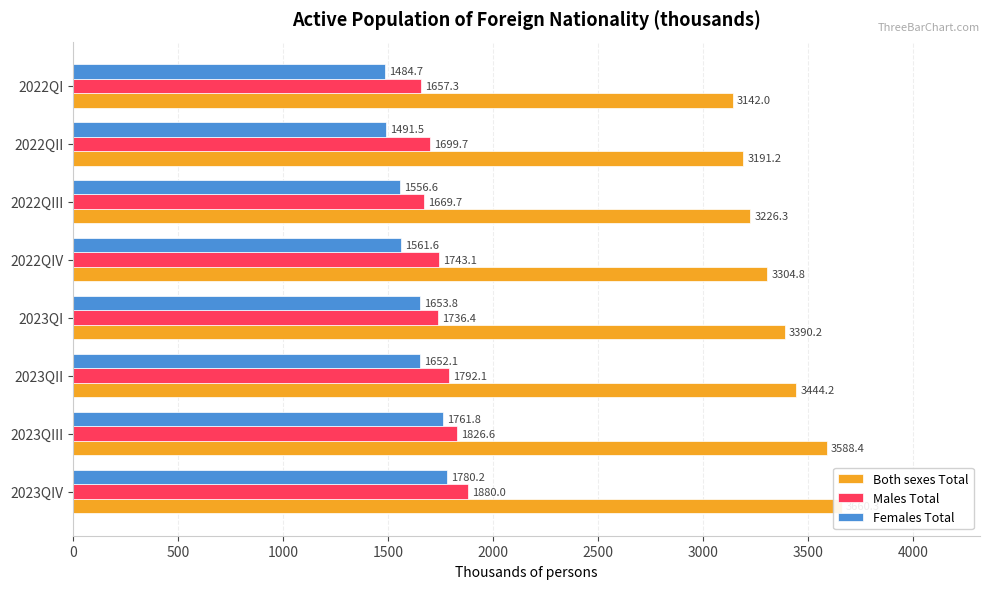

Which series changed the most between 2023QIII and 2022QIII?

Both sexes Total